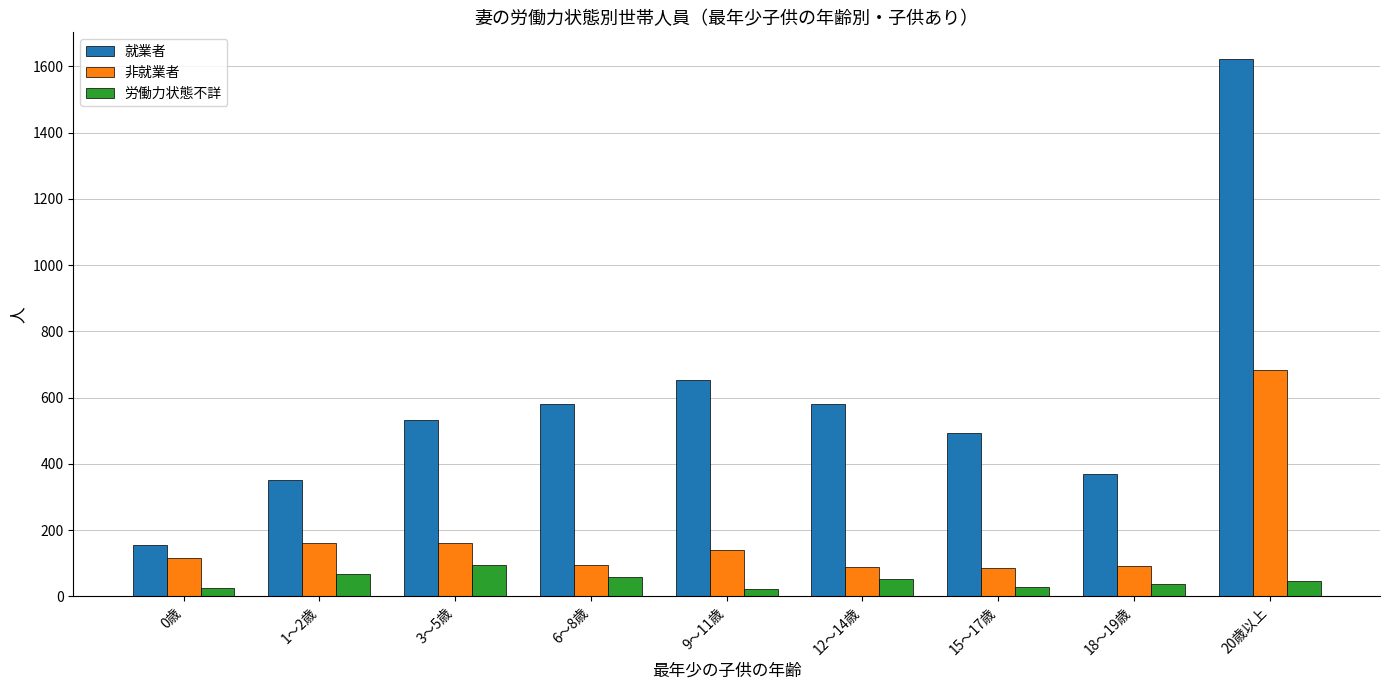

What are all the series names shown in the legend?

就業者, 非就業者, 労働力状態不詳